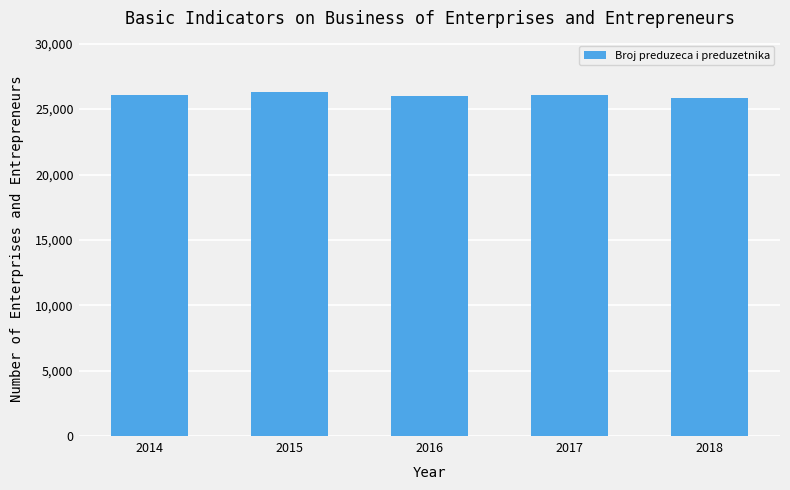

What is the approximate value at 2014, to the nearest 50?

26100